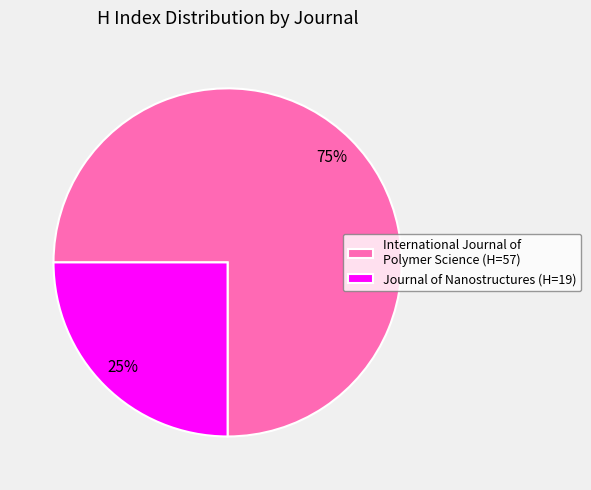

Rank the categories by value from lowest to highest.

Journal of Nanostructures, International Journal of Polymer Science